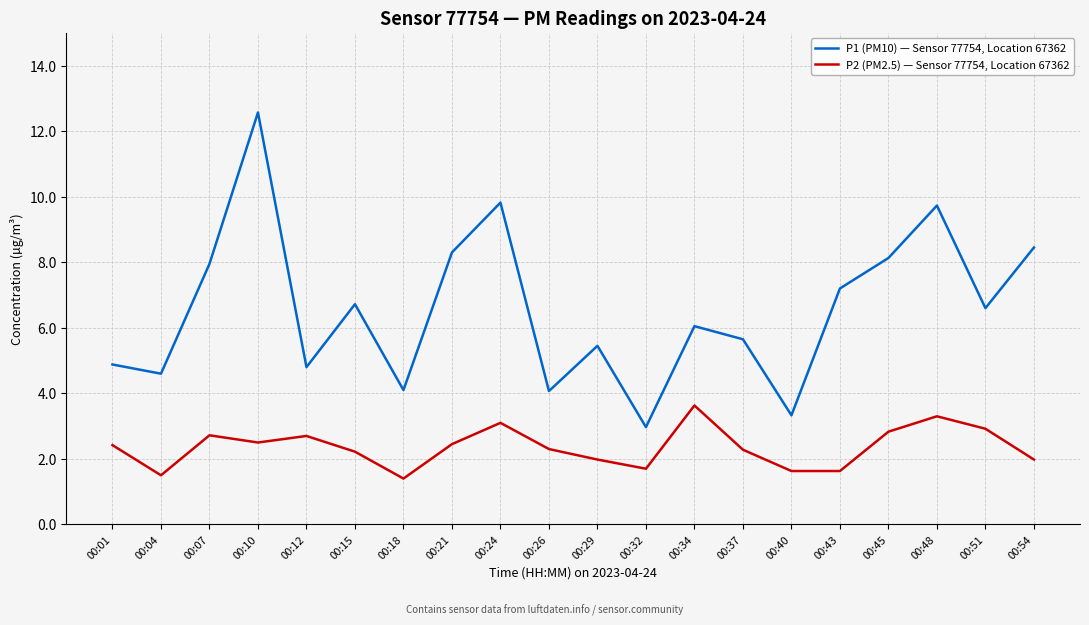

Which category has the highest value in the P1 (PM10) — Sensor 77754, Location 67362 series?

00:10